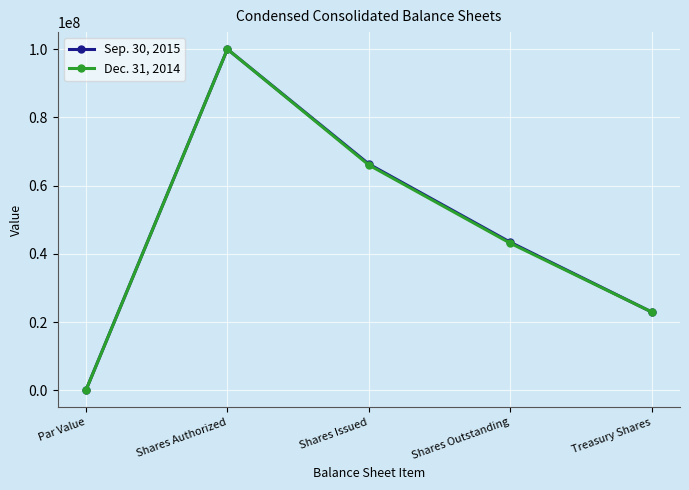

What is the spread (max minus min) of values at Shares Outstanding?

281021